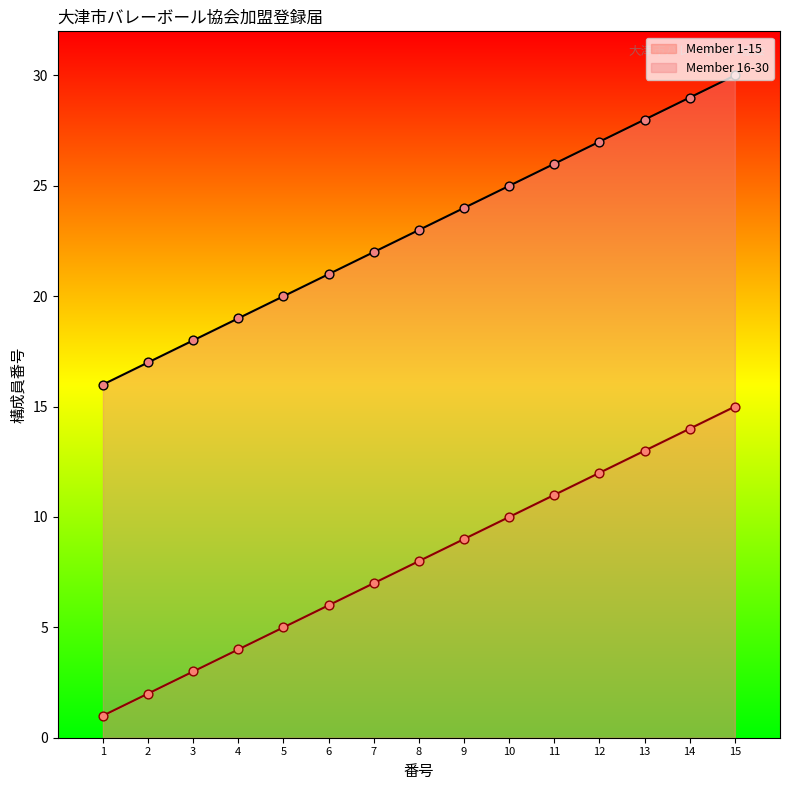

At which category is the sum across all series the highest?

15